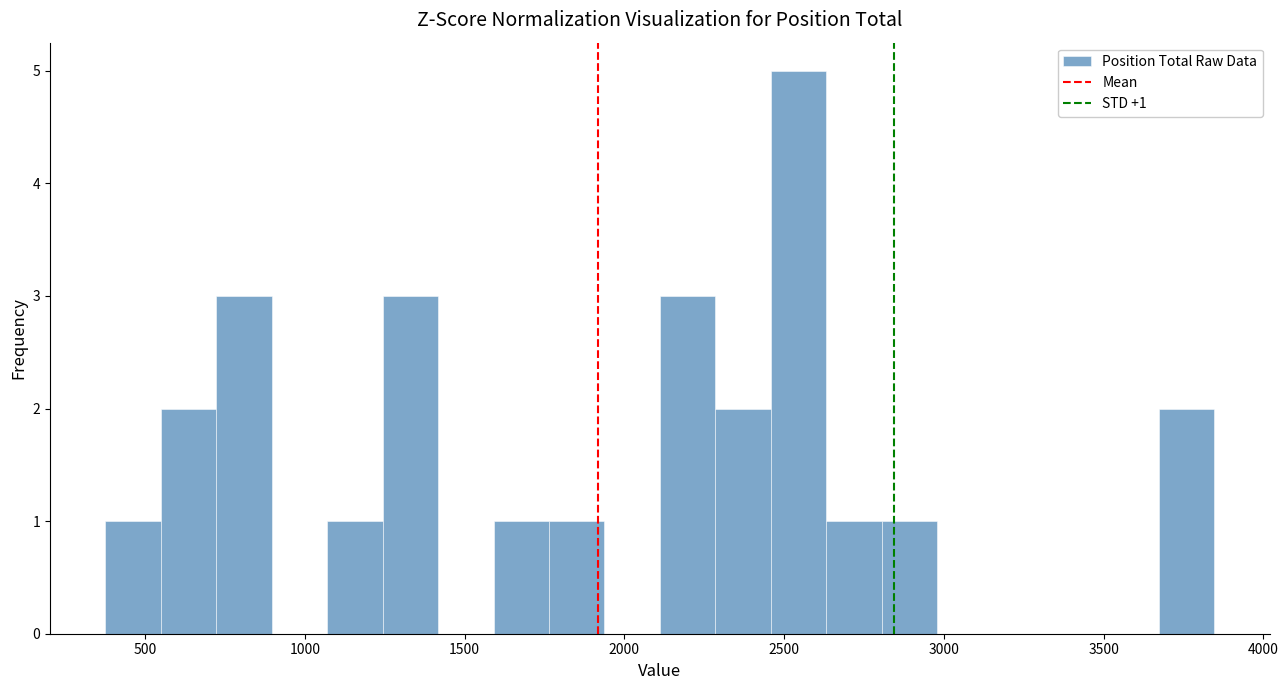

Around what value on the x-axis is the tallest bar? Give the approximate position of its centre, as read against the axis.

2550